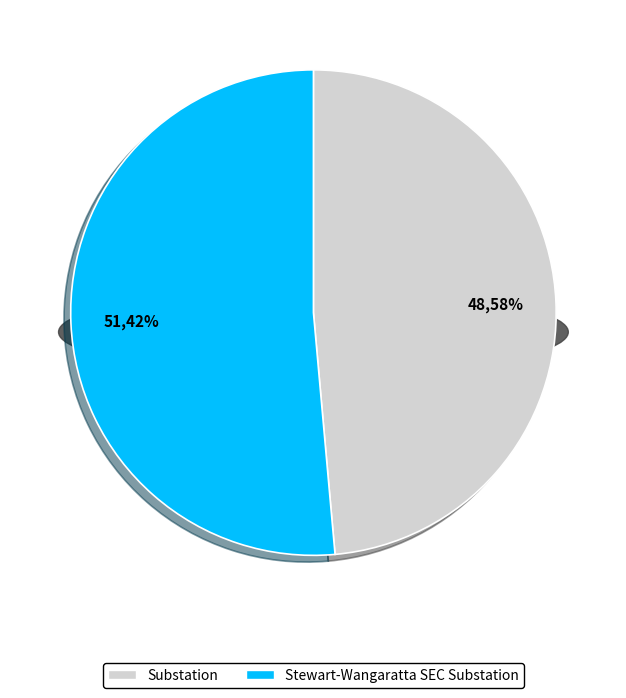

The Substation slice represents 49% of the pie. True or false?

True